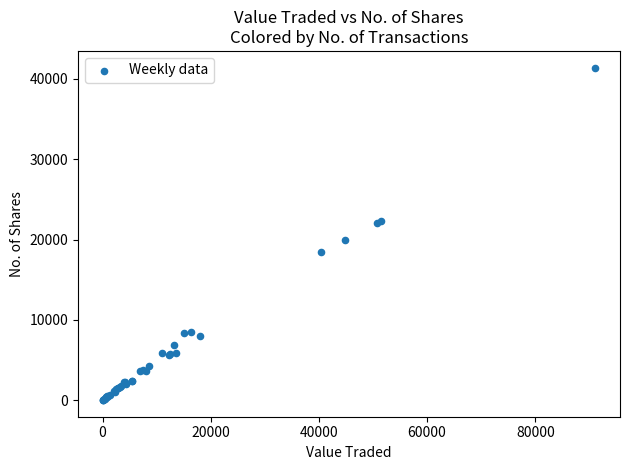

What Y value in the scatter plot is closest to 20711?

19948